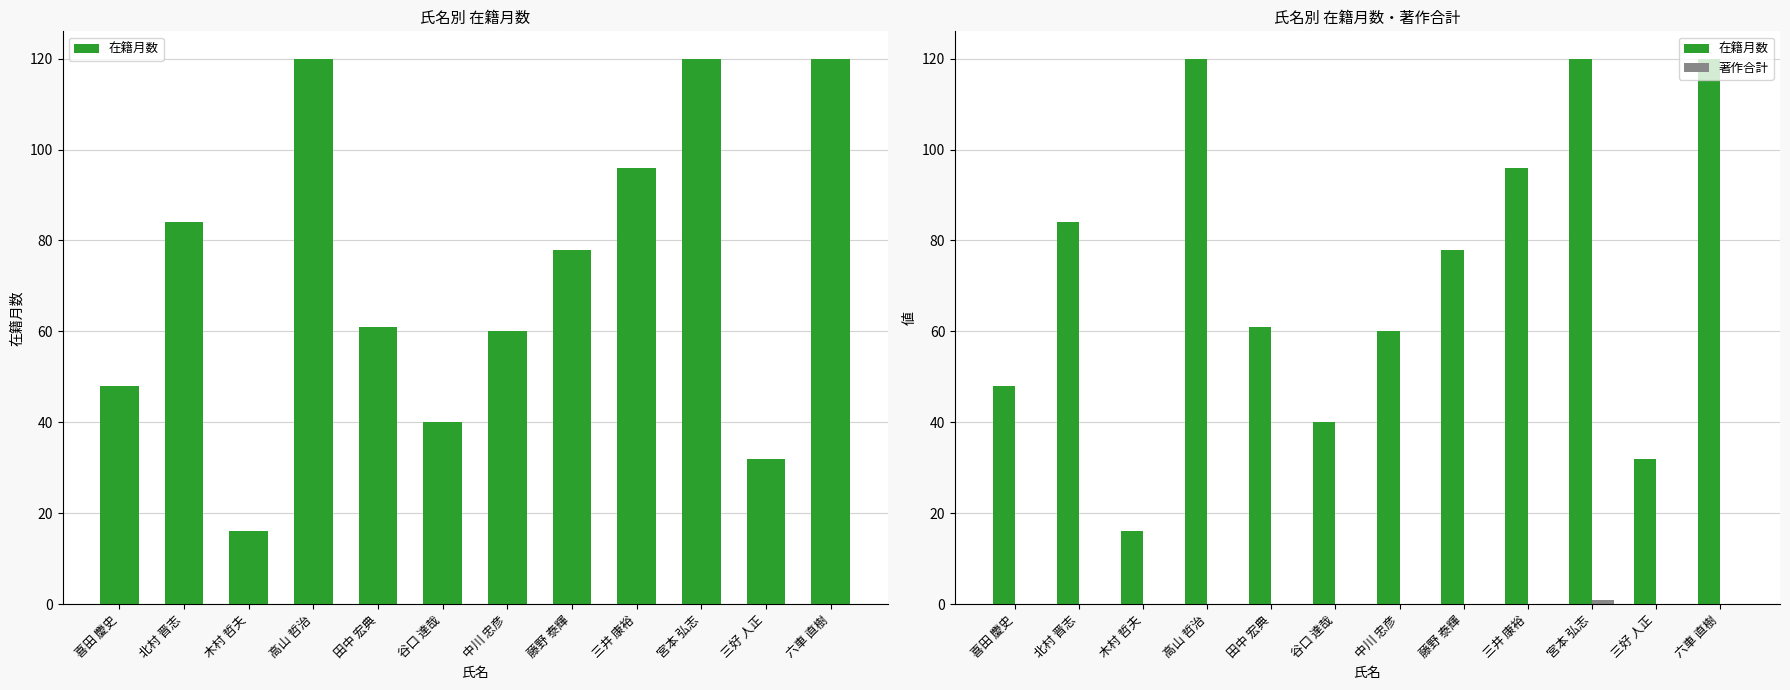

Reading left to right, what are all the values shown in this chart?

在籍月数: 48	84	16	120	61	40	60	78	96	120	32	120
著作合計: 0	0	0	0	0	0	0	0	0	1	0	0